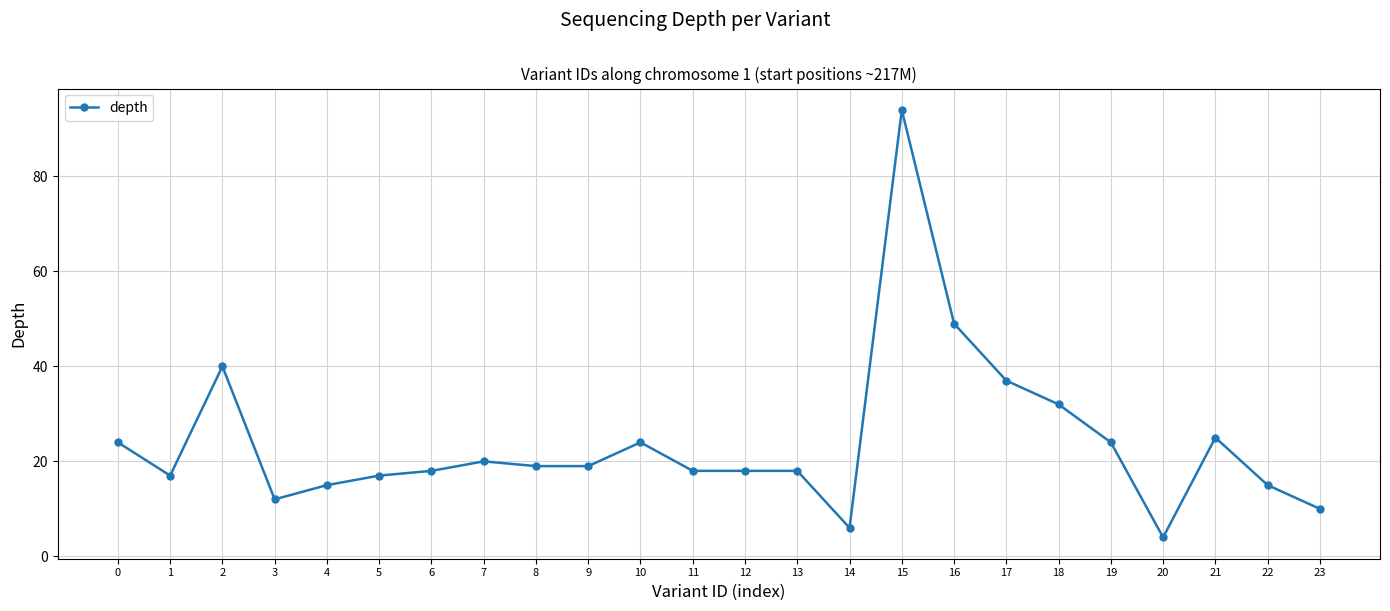

Reading left to right, list all the values displayed in this chart.

24	17	40	12	15	17	18	20	19	19	24	18	18	18	6	94	49	37	32	24	4	25	15	10